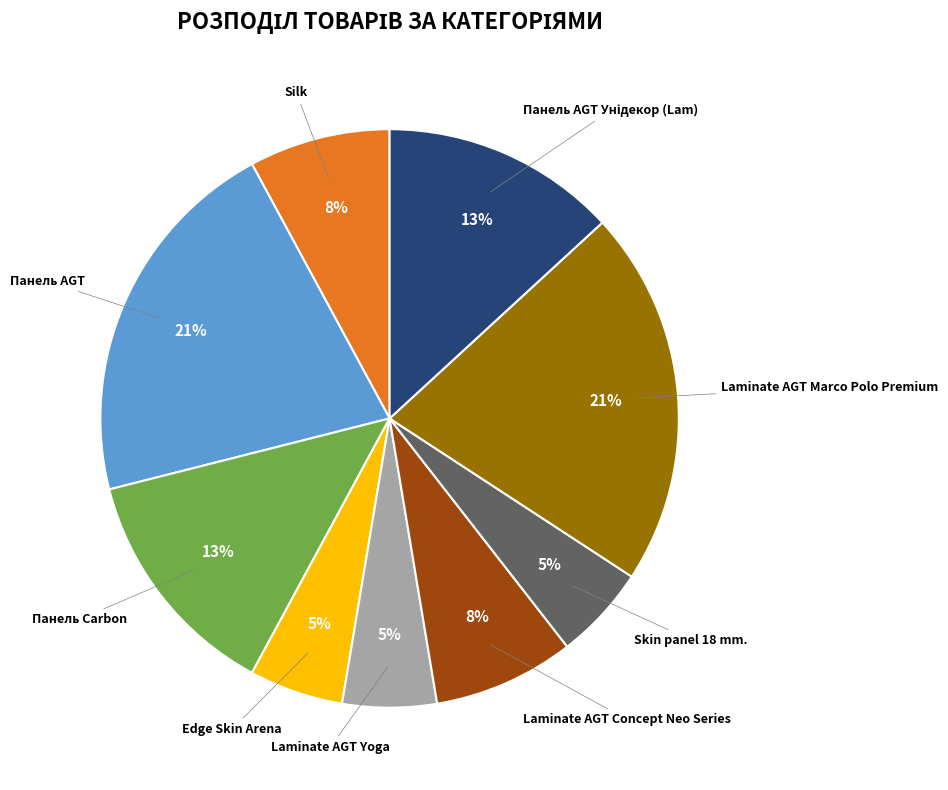

True or false: Silk accounts for 8% of the total.

True